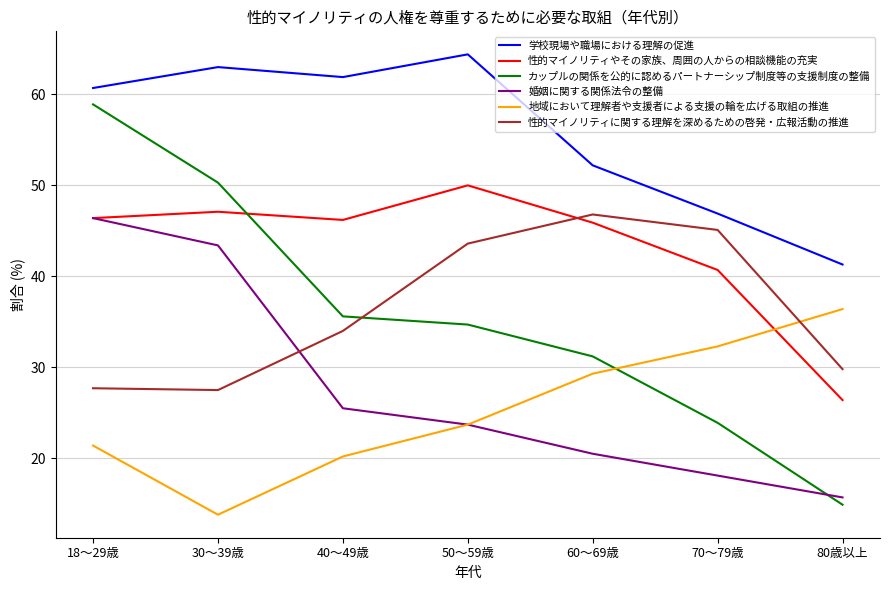

What is the sum of the 学校現場や職場における理解の促進 values at 50～59歳 and 80歳以上?

105.7